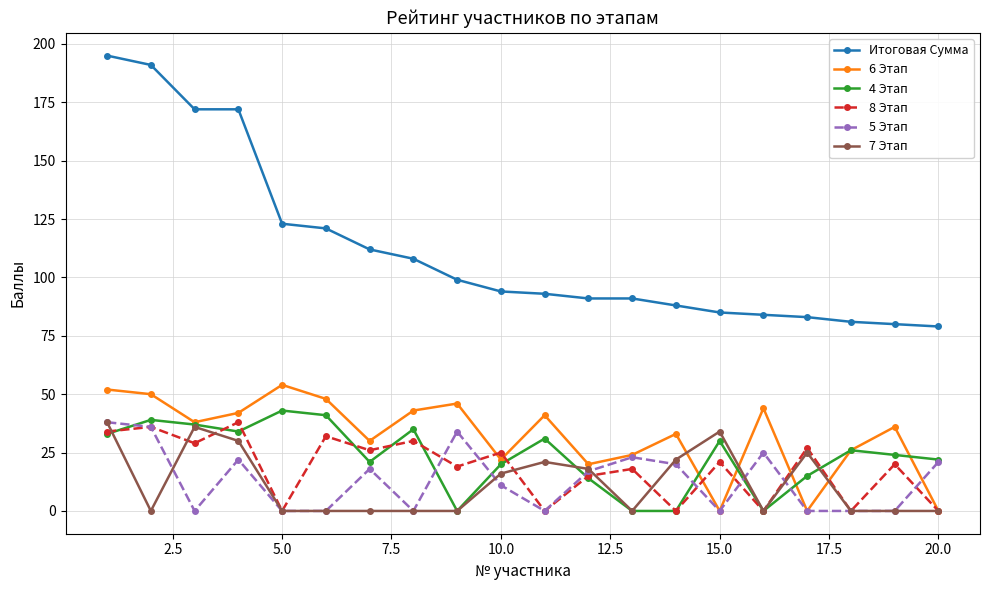

Which series has the widest spread of values?

Итоговая Сумма